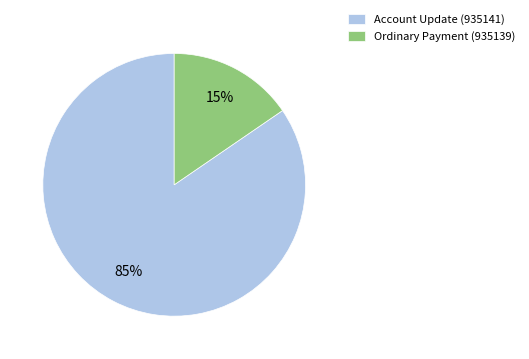

To the nearest percent, what is the combined percentage of Account Update (935141) and Ordinary Payment (935139)?

100%